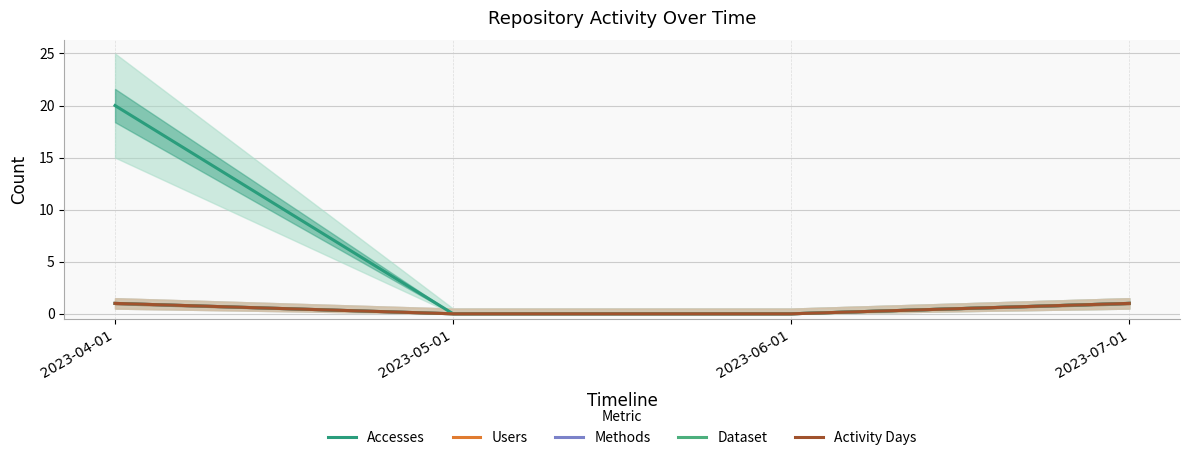

Reading left to right, list all the values displayed in this chart.

Accesses: 20	0	0	1
Users: 1	0	0	1
Methods: 1	0	0	1
Dataset: 1	0	0	1
Activity Days: 1	0	0	1